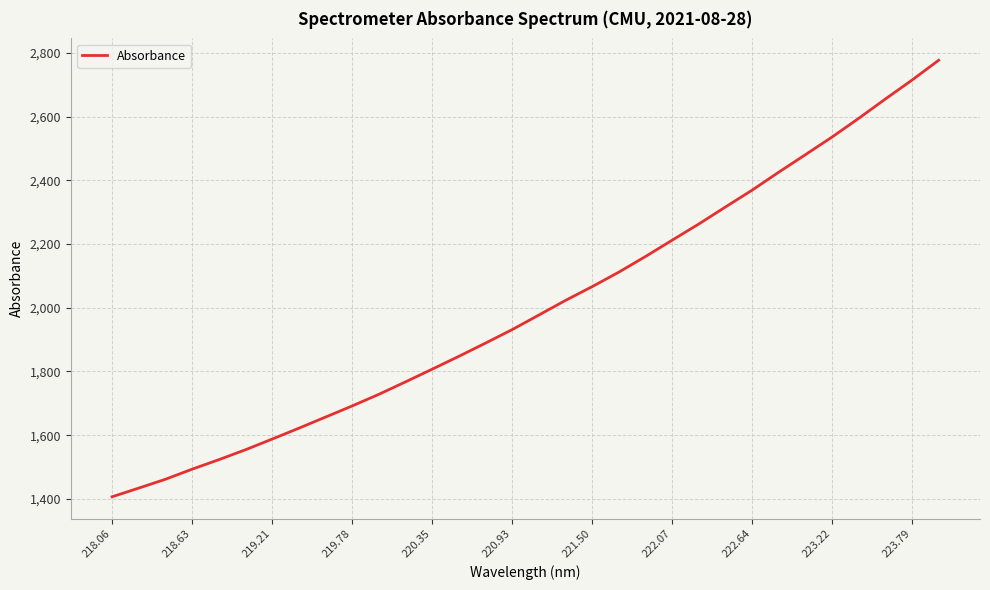

Is this an area chart (filled region under the line)?

No